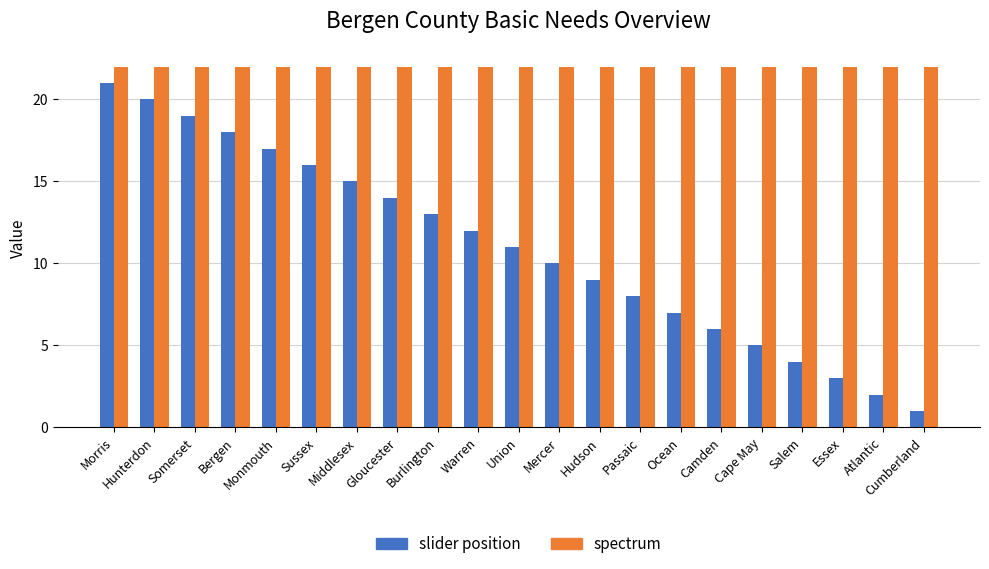

How many bars are there in each group?

2